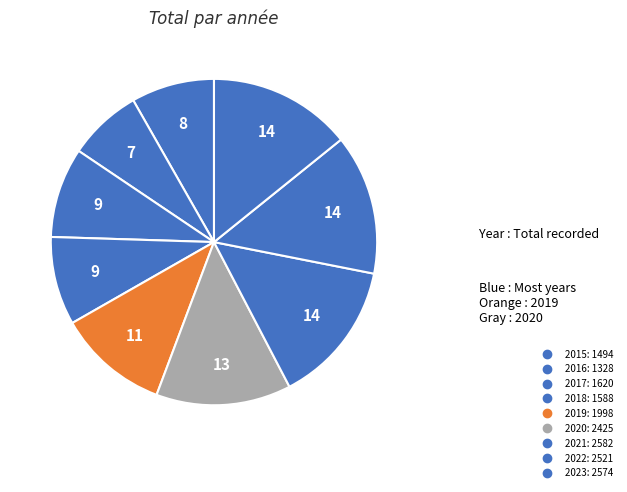

What is the largest slice in the pie chart?

2021